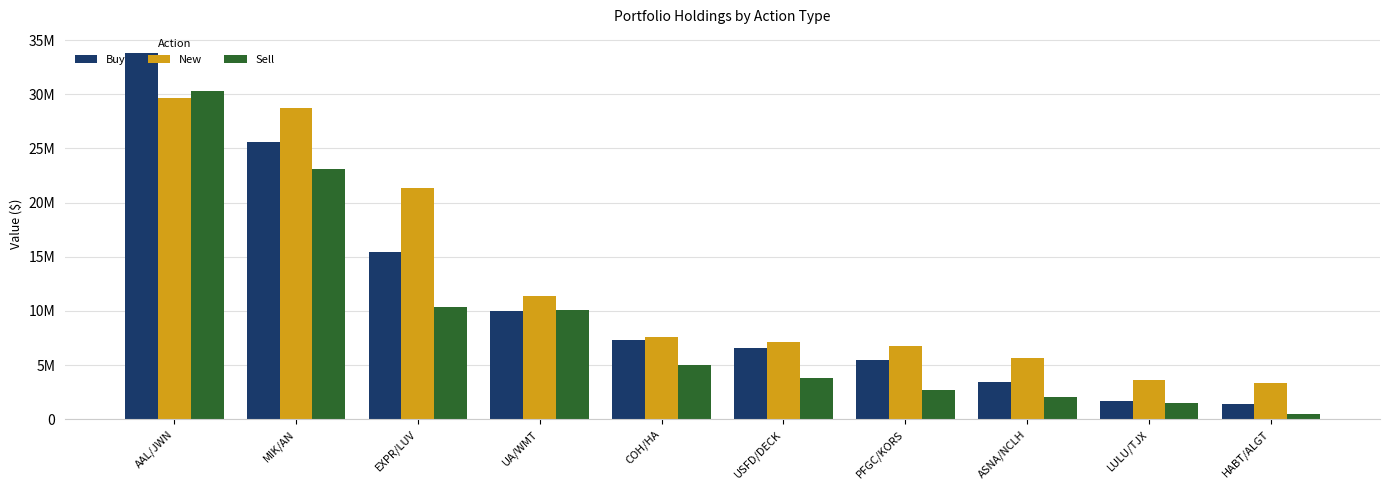

What is the maximum value for Sell?

30327000